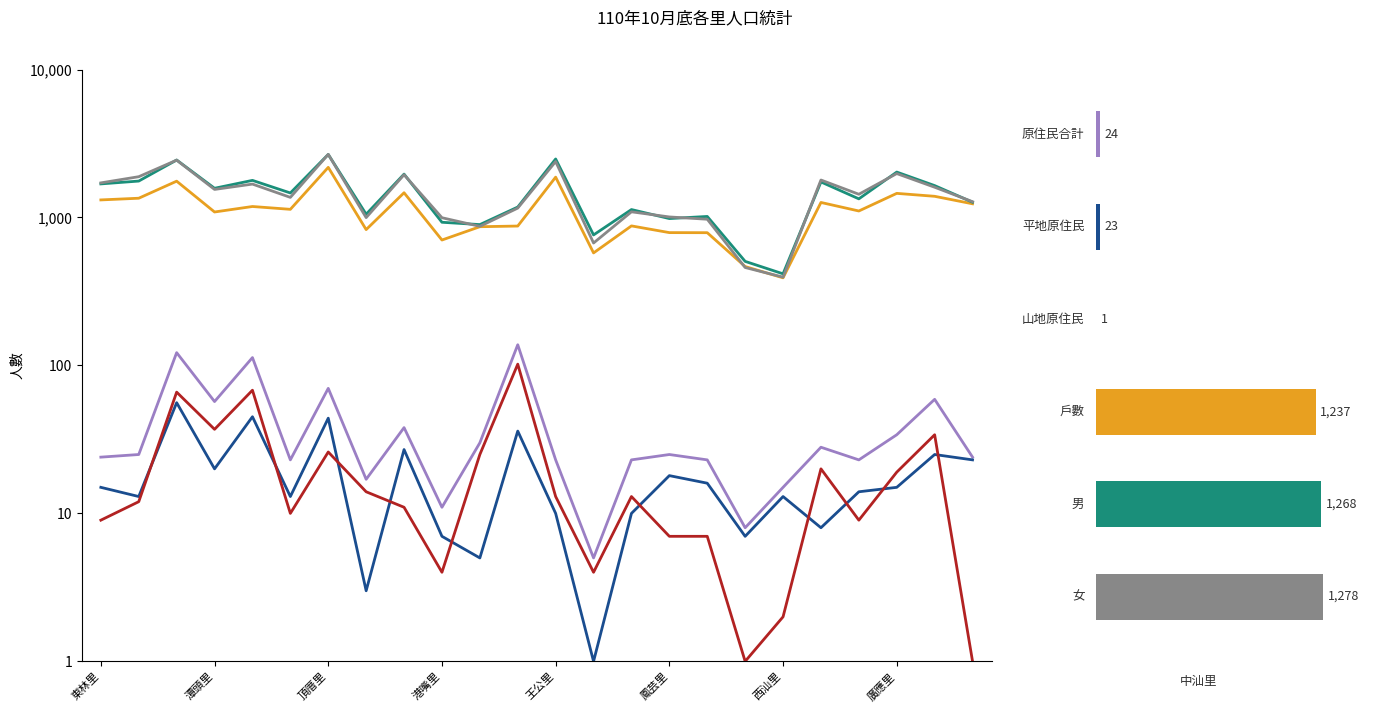

What is the maximum value shown in the chart?

2669